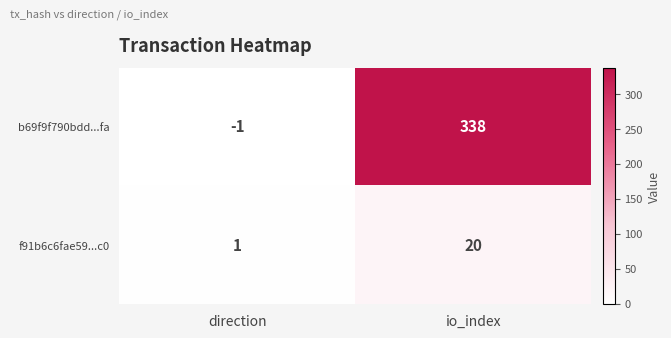

How many data points in b69f9f790bdd...fa are less than 338?

1